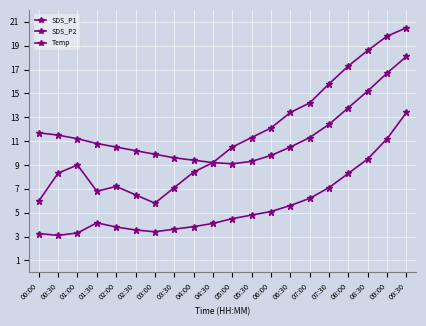

How many lines are shown in the chart?

3